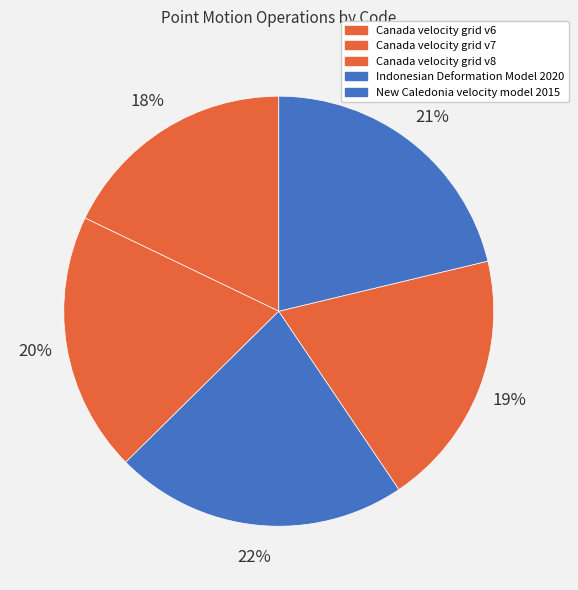

Approximately how many times larger is the value at Canada velocity grid v8 compared to Canada velocity grid v6?

1.2